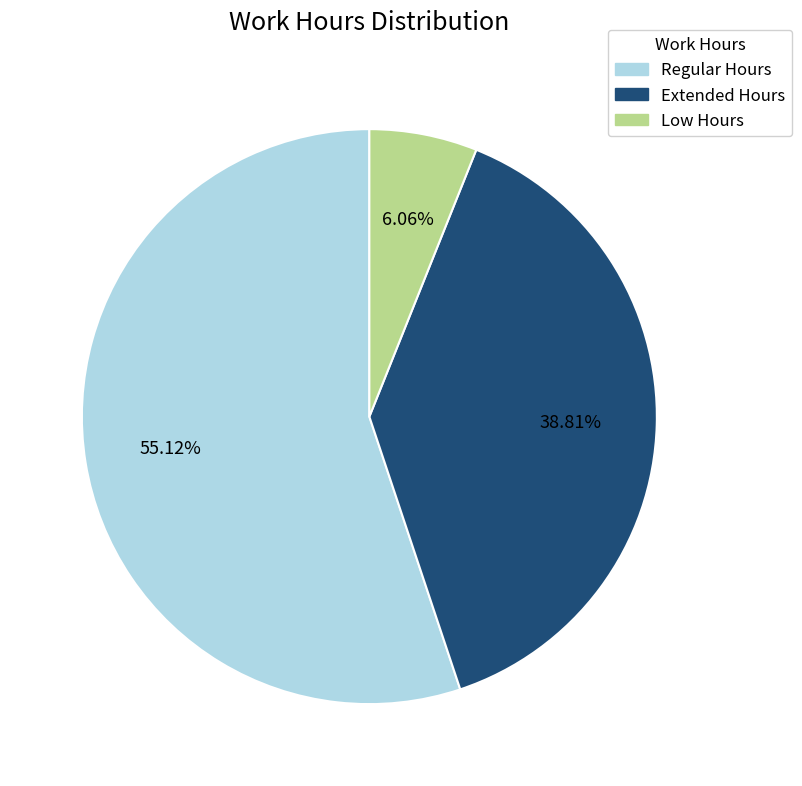

Rank the categories by value from highest to lowest.

Regular Hours, Extended Hours, Low Hours